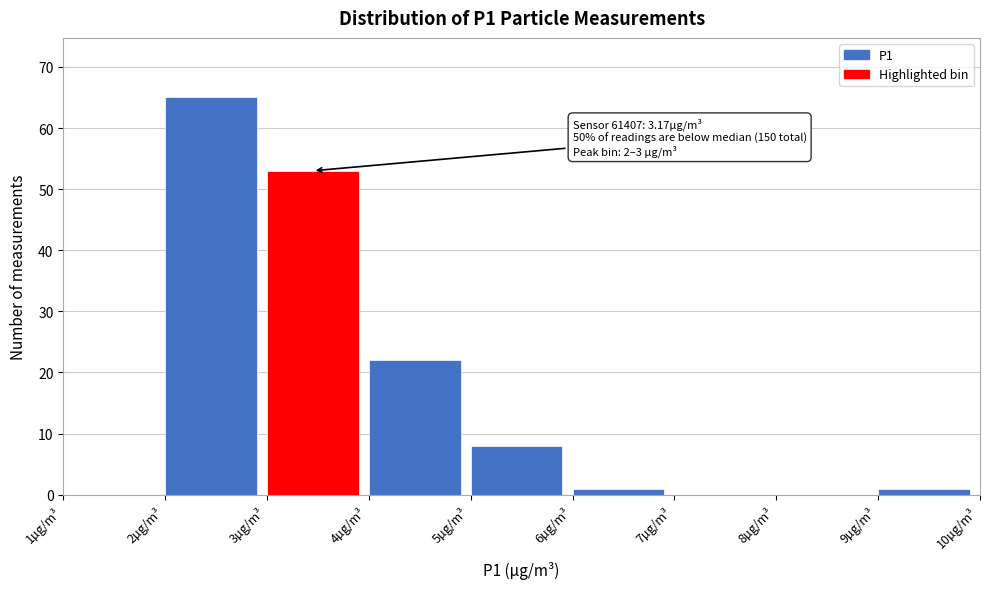

Which range on the x-axis has the tallest bar?

2 to 3